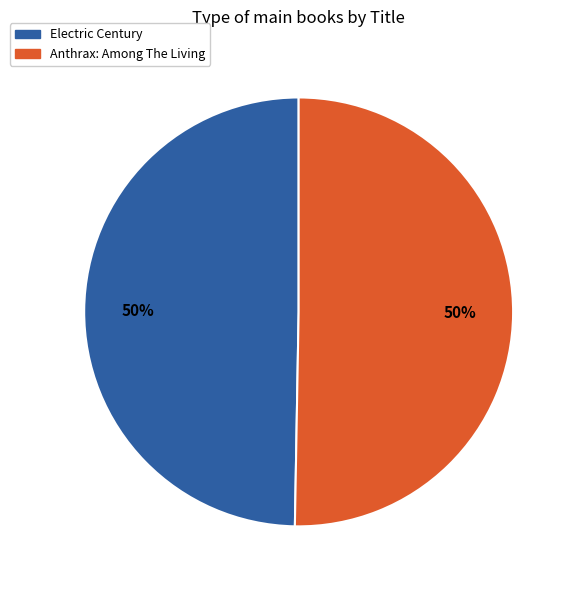

Combined, do Anthrax: Among The Living and Electric Century account for over 50%?

Yes